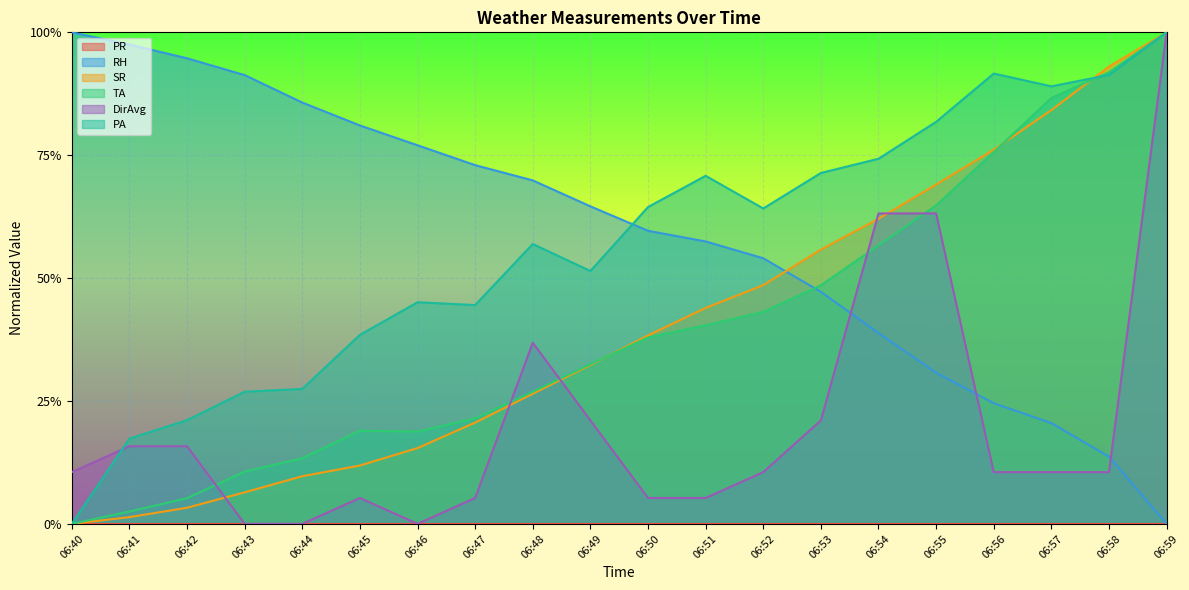

List the labels in order of DirAvg value, smallest first.

06:43, 06:44, 06:46, 06:45, 06:47, 06:50, 06:51, 06:40, 06:52, 06:56, 06:57, 06:58, 06:41, 06:42, 06:49, 06:53, 06:48, 06:54, 06:55, 06:59